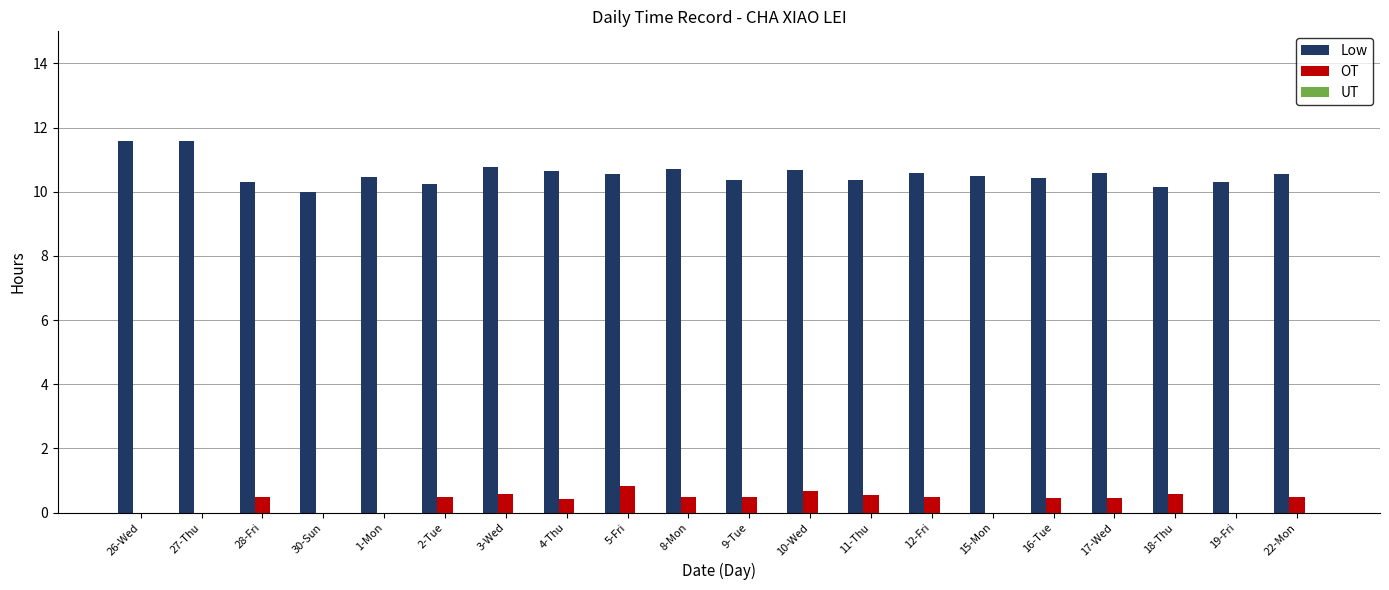

Count the number of categories in the chart.

20